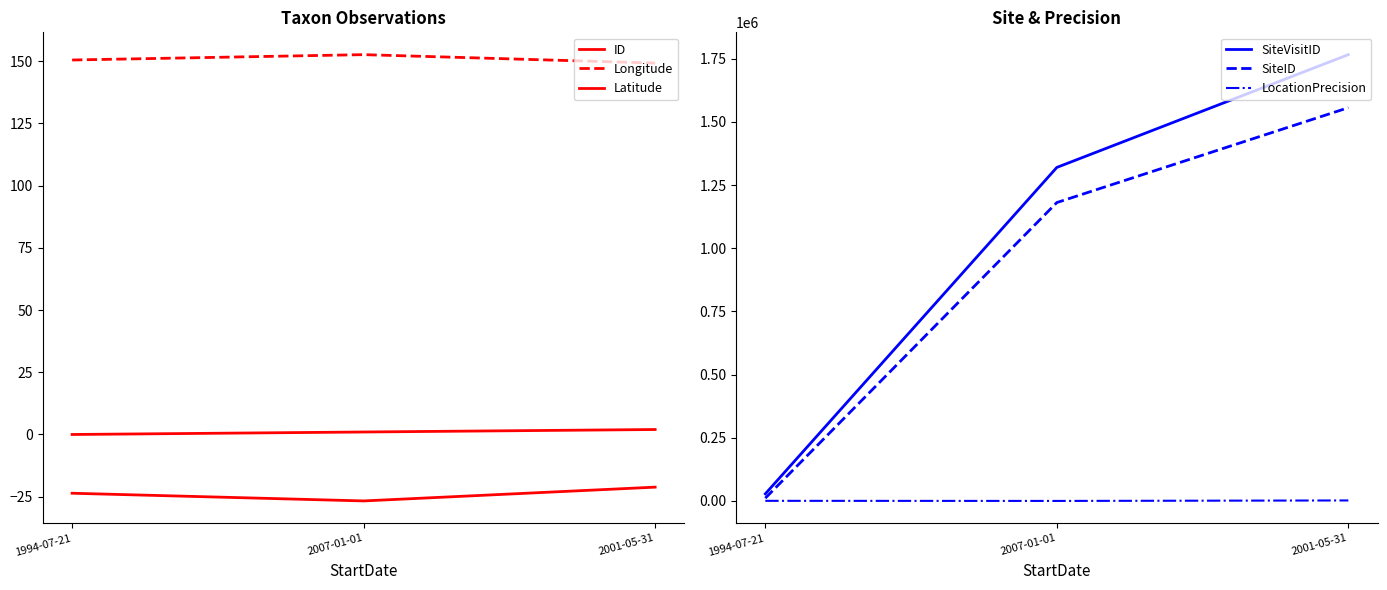

Between 1994-07-21 and 2001-05-31, which is larger?

2001-05-31